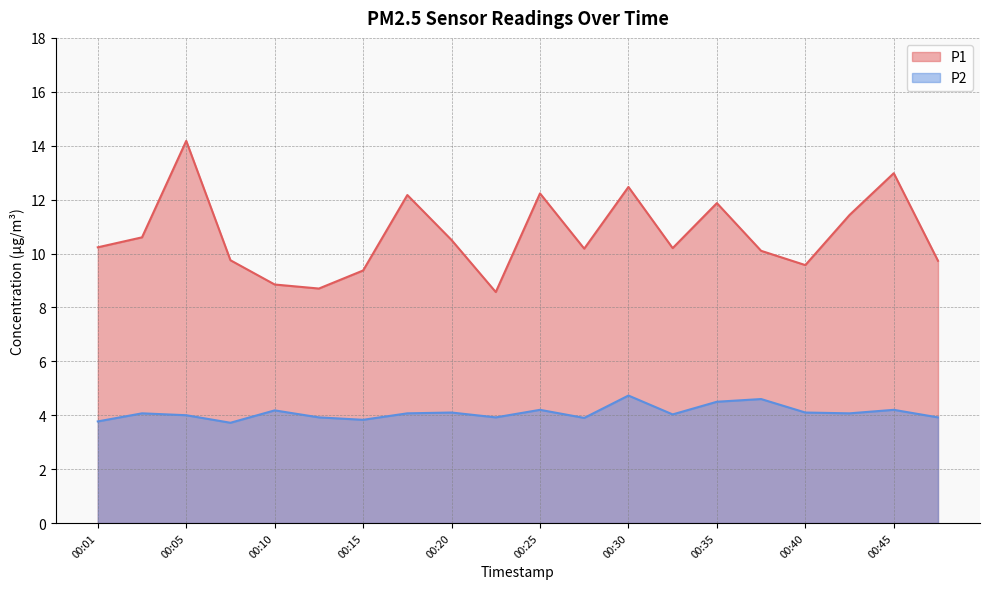

Reading left to right, list all the values displayed in this chart.

P1: 00:01=10.2	00:03=10.6	00:05=14.2	00:08=9.8	00:10=8.8	00:13=8.7	00:15=9.4	00:18=12.2	00:20=10.5	00:23=8.6	00:25=12.2	00:28=10.2	00:30=12.5	00:32=10.2	00:35=11.9	00:37=10.1	00:40=9.6	00:42=11.4	00:45=13.0	00:47=9.7
P2: 00:01=3.8	00:03=4.1	00:05=4.0	00:08=3.7	00:10=4.2	00:13=3.9	00:15=3.8	00:18=4.1	00:20=4.1	00:23=3.9	00:25=4.2	00:28=3.9	00:30=4.7	00:32=4.0	00:35=4.5	00:37=4.6	00:40=4.1	00:42=4.1	00:45=4.2	00:47=3.9